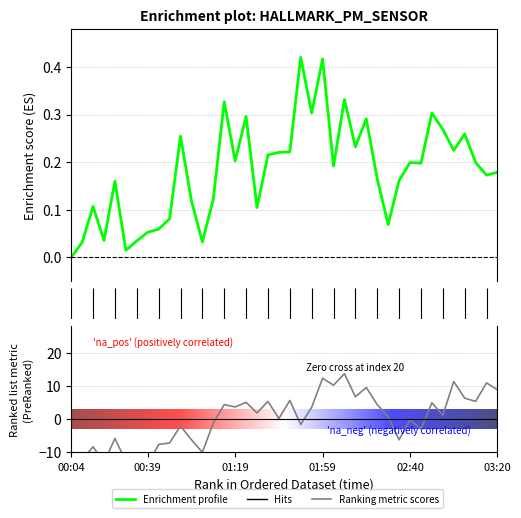

What is the total value across all series at 5?

-12.7